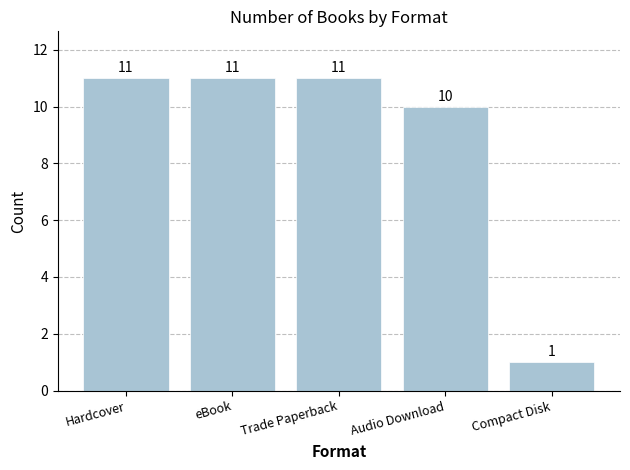

At which label is the value closest to 6?

Audio Download